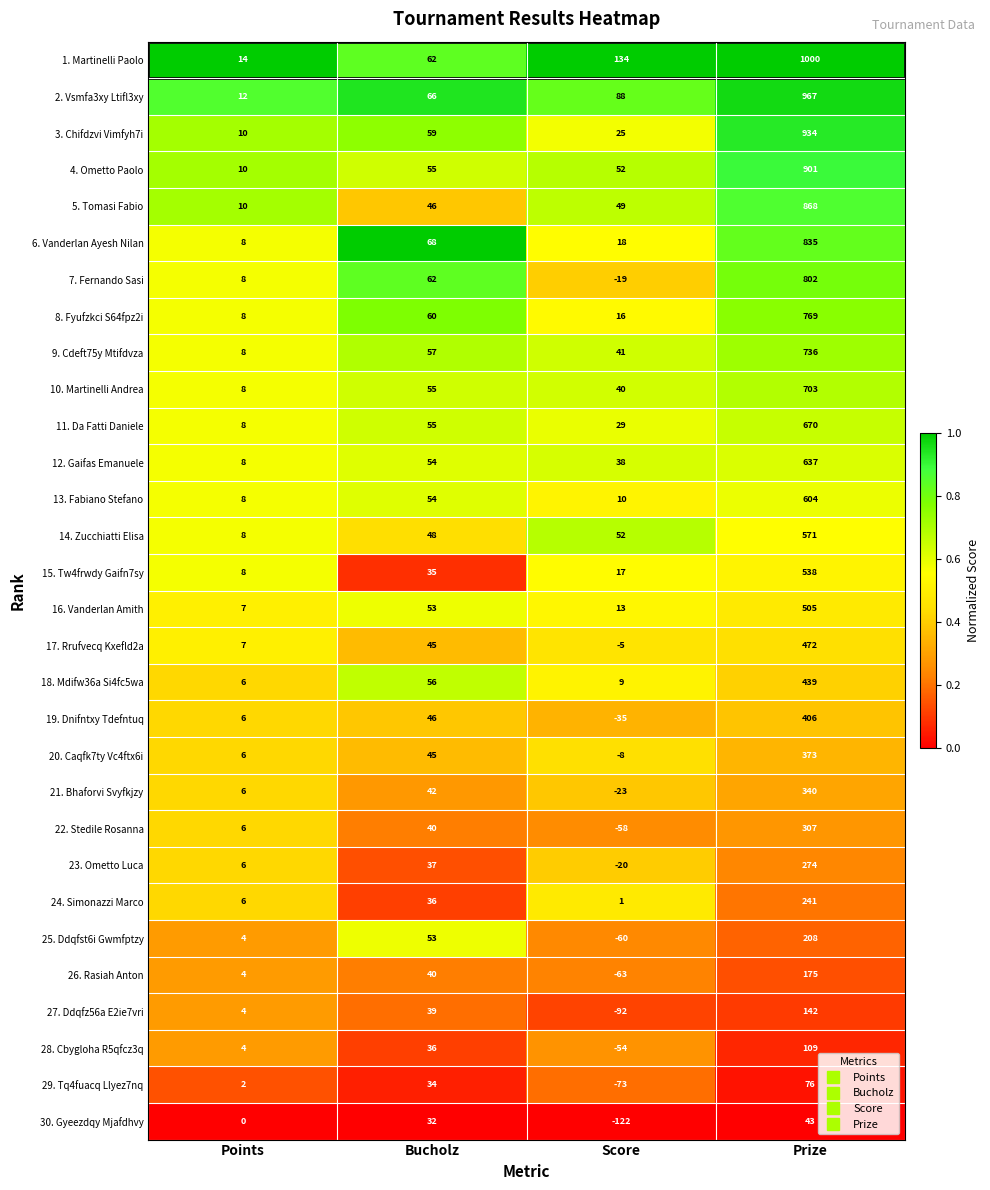

Between Bucholz and Prize, which series saw the biggest shift?

1. Martinelli Paolo